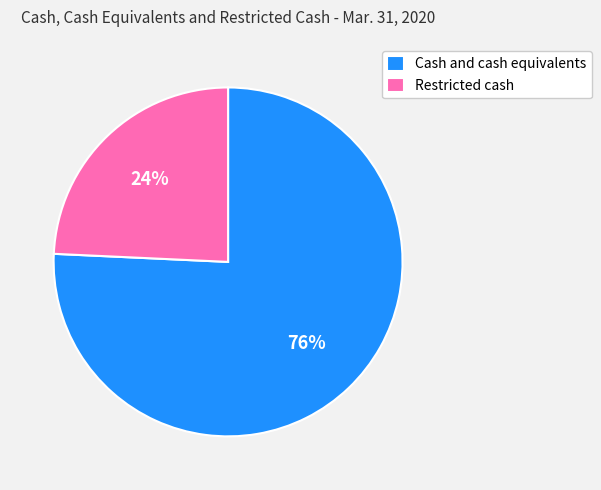

Which slice is the smallest?

Restricted cash